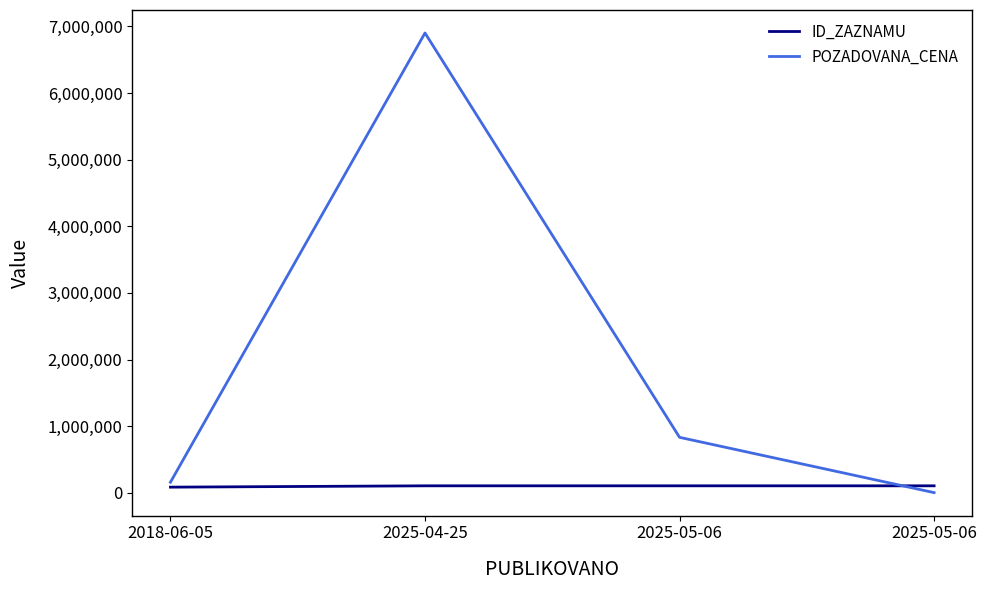

True or false: ID_ZAZNAMU has a value of 149760 at 2025-05-06.

False